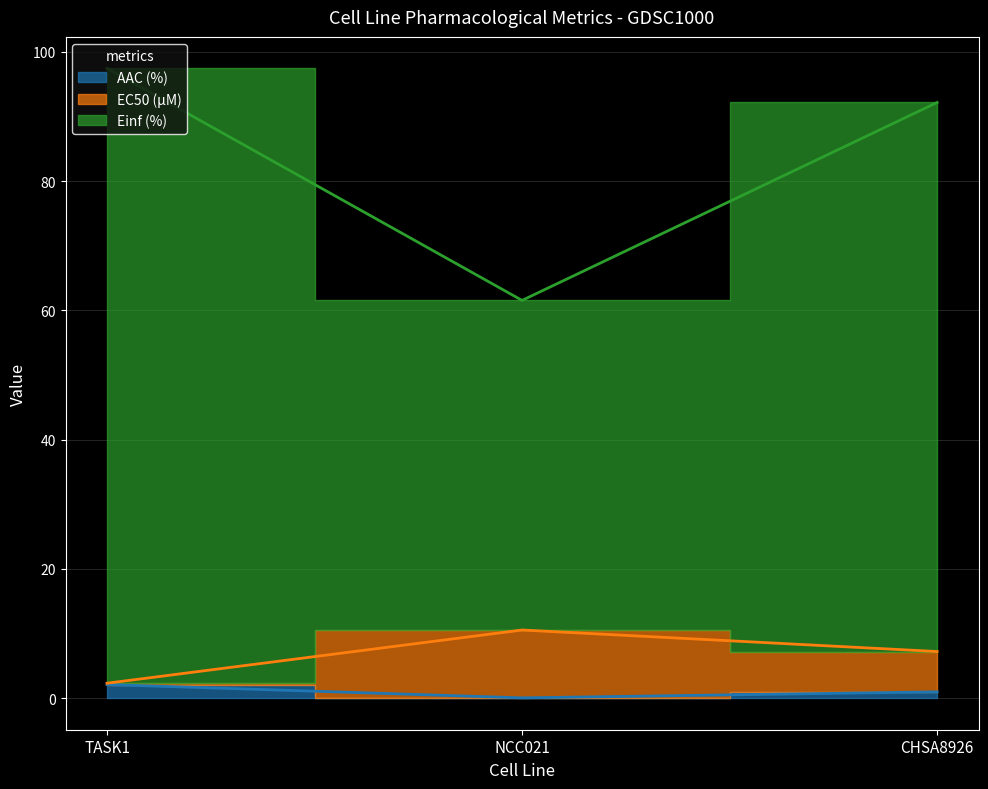

How many lines are shown in the chart?

3